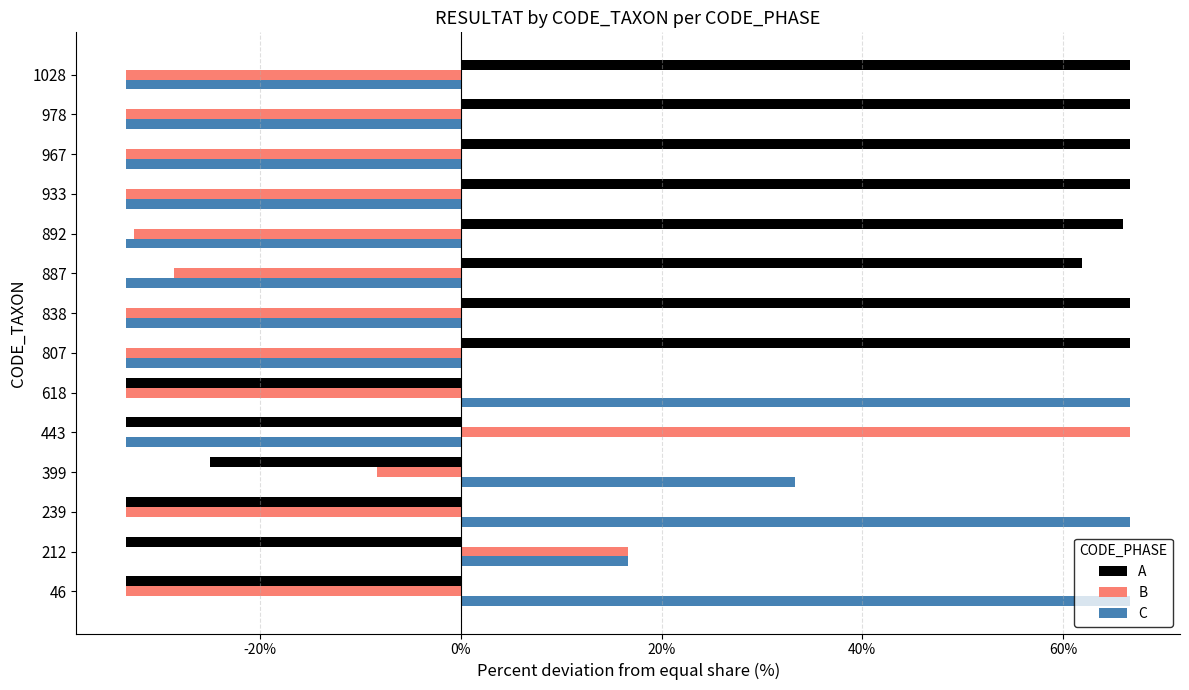

How many negative values does the A series have?

6